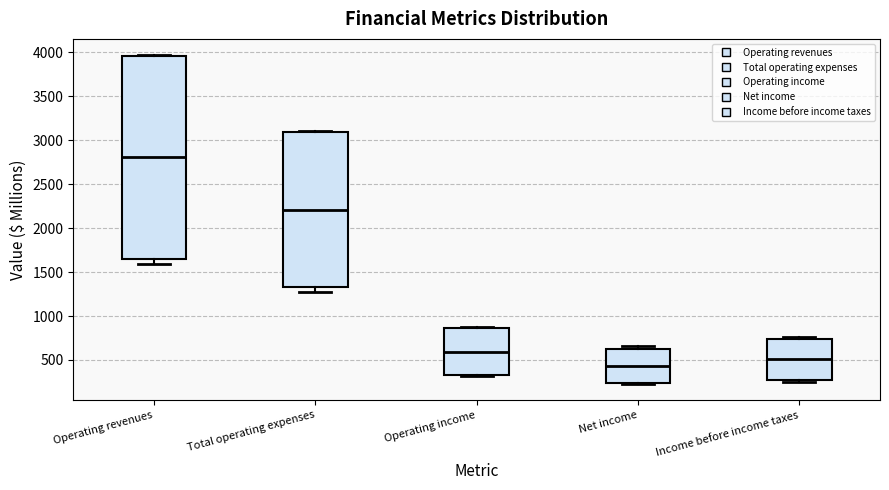

Where is the lower edge of the box for Operating revenues on the y-axis? The values are not printed on the chart, so give them approximately, as read against the axis.

1650